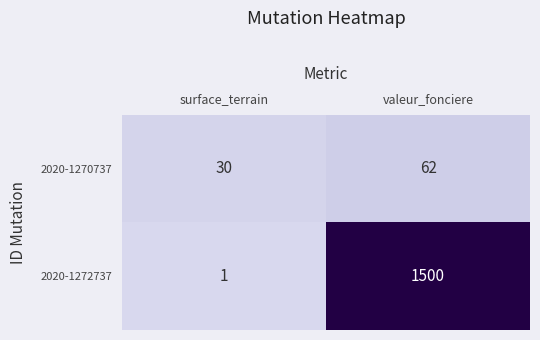

Reading right to left, list all the values displayed in this chart.

2020-1270737: valeur_fonciere=62	surface_terrain=30
2020-1272737: valeur_fonciere=1500	surface_terrain=1